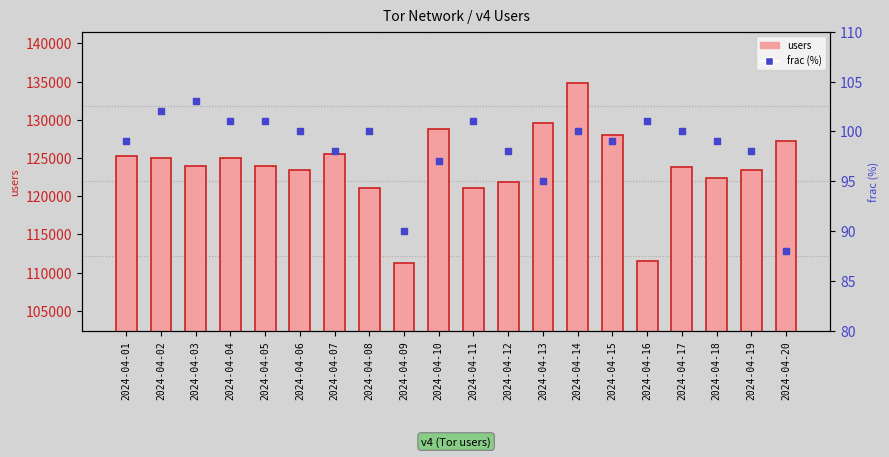

What are all the series names shown in the legend?

users, frac (%)